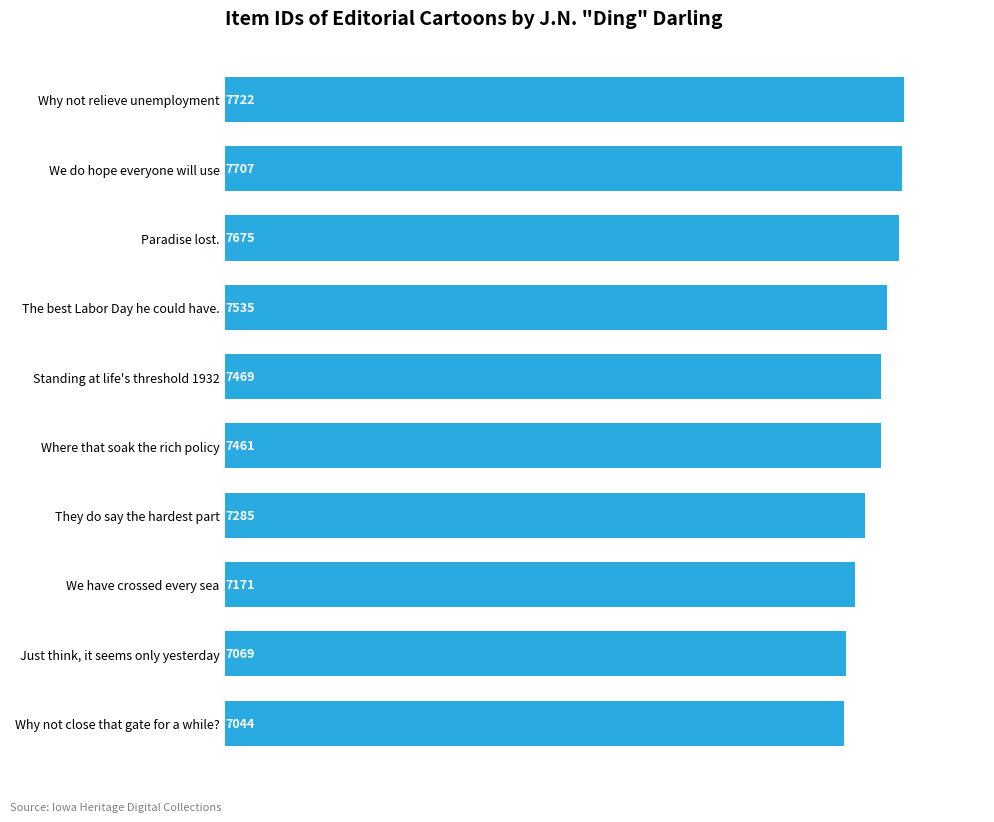

What is the label of the 10th bar from the bottom?

Why not relieve unemployment